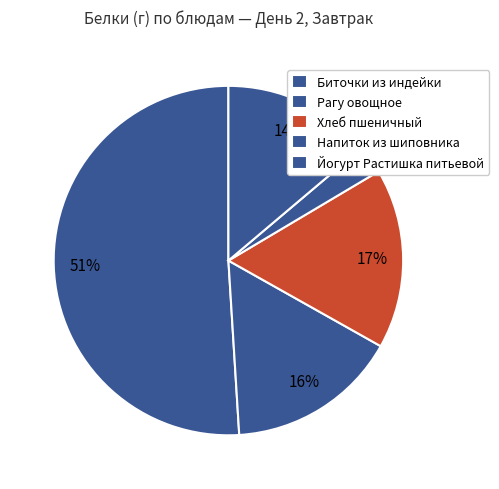

Is it true that Йогурт Растишка питьевой is 14% of the pie?

True